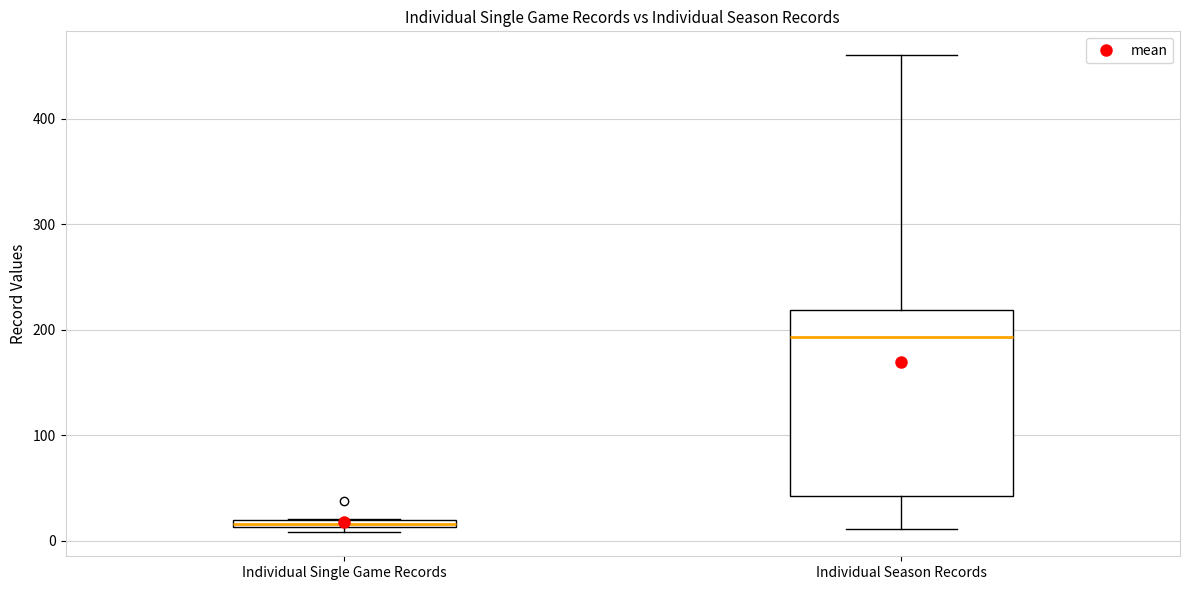

Which box is the tallest, from its lower edge to its upper edge?

Individual Season Records